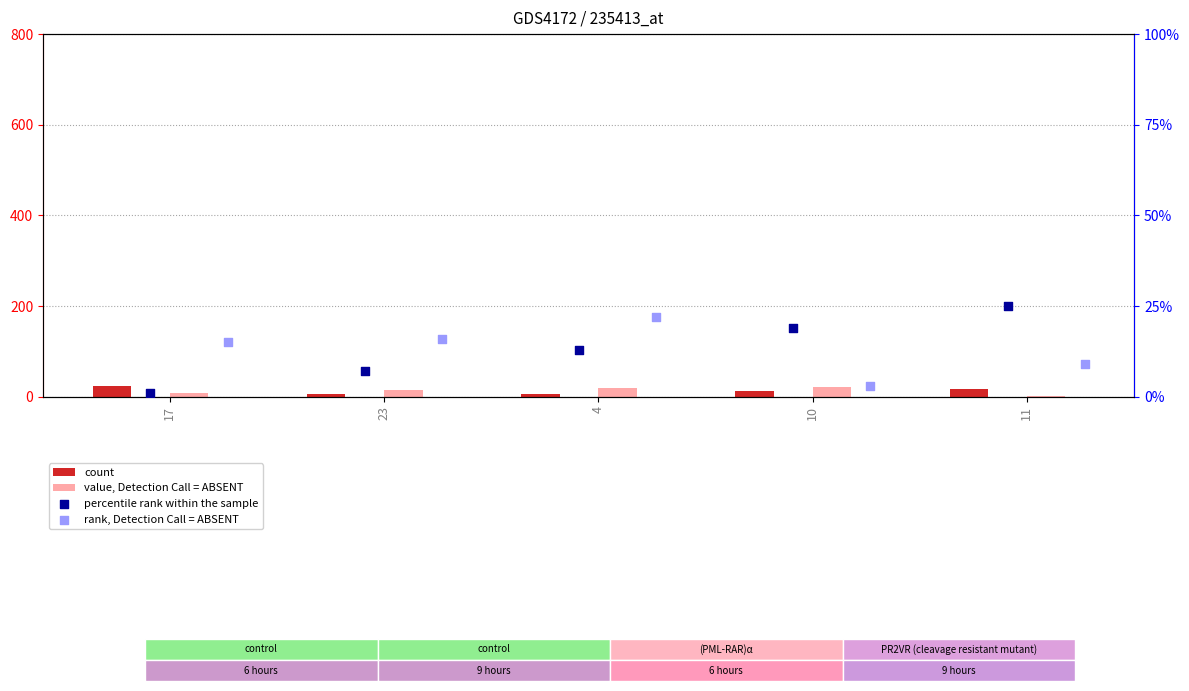

Is the value of percentile rank within the sample at 17 greater than the value of value, Detection Call = ABSENT at 23?

No